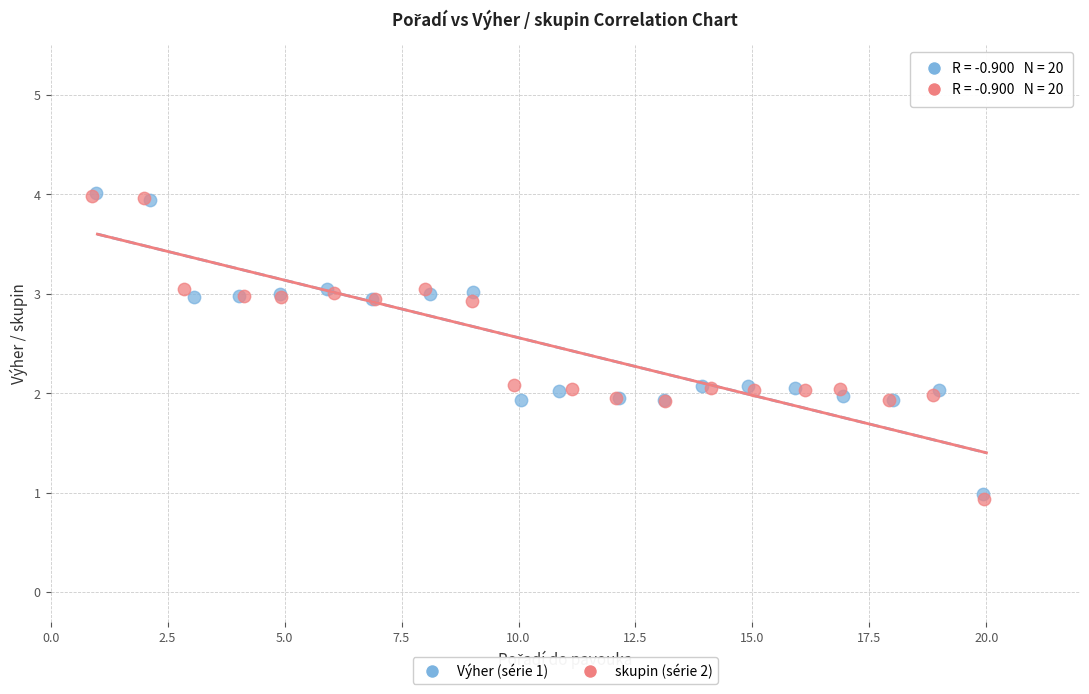

Which series has the widest spread of Y values?

skupin (série 2)